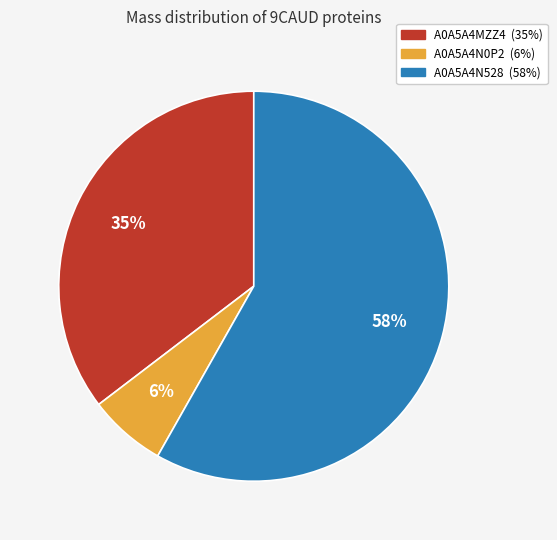

How many slices are in this pie chart?

3